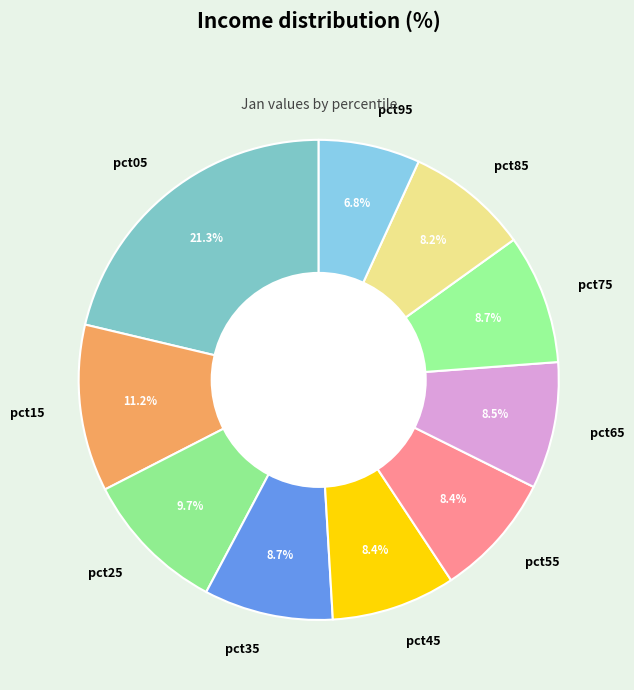

True or false: pct15 accounts for 1% of the total.

False